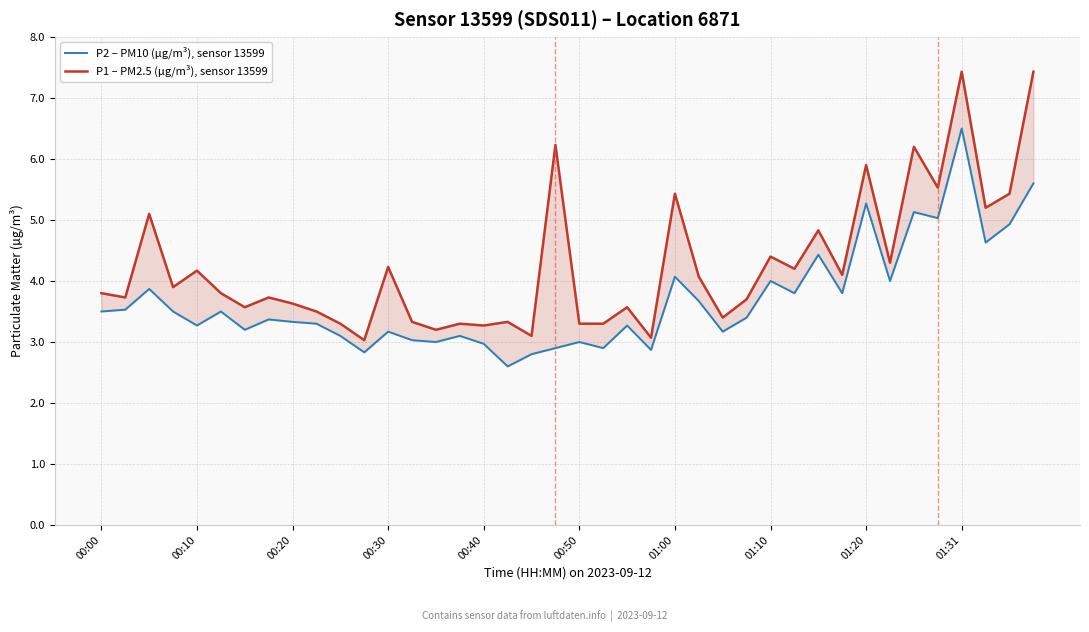

At how many categories does at least one series exceed 6?

4